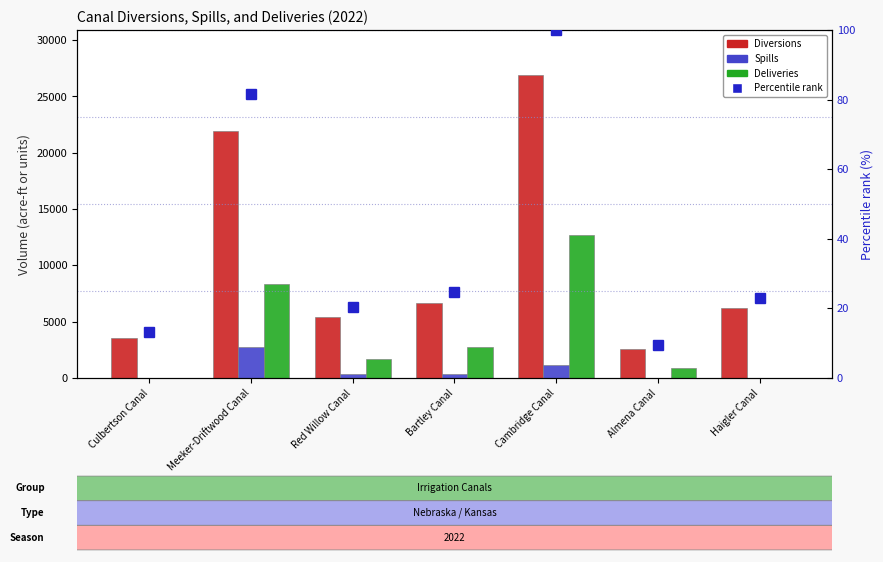

At which category is the sum across all series the highest?

Cambridge Canal